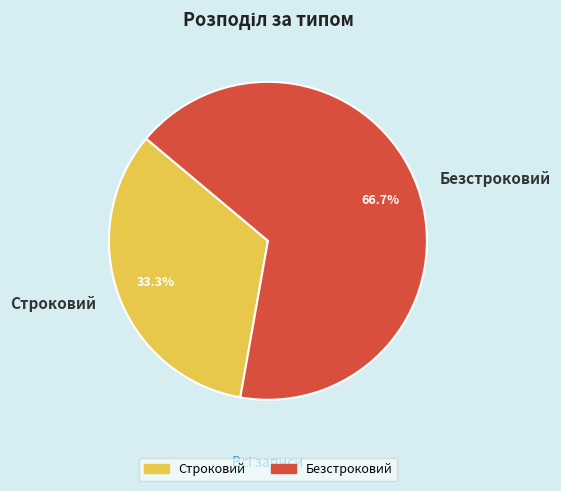

To the nearest percent, what is the difference between the largest and smallest slice percentages?

33%